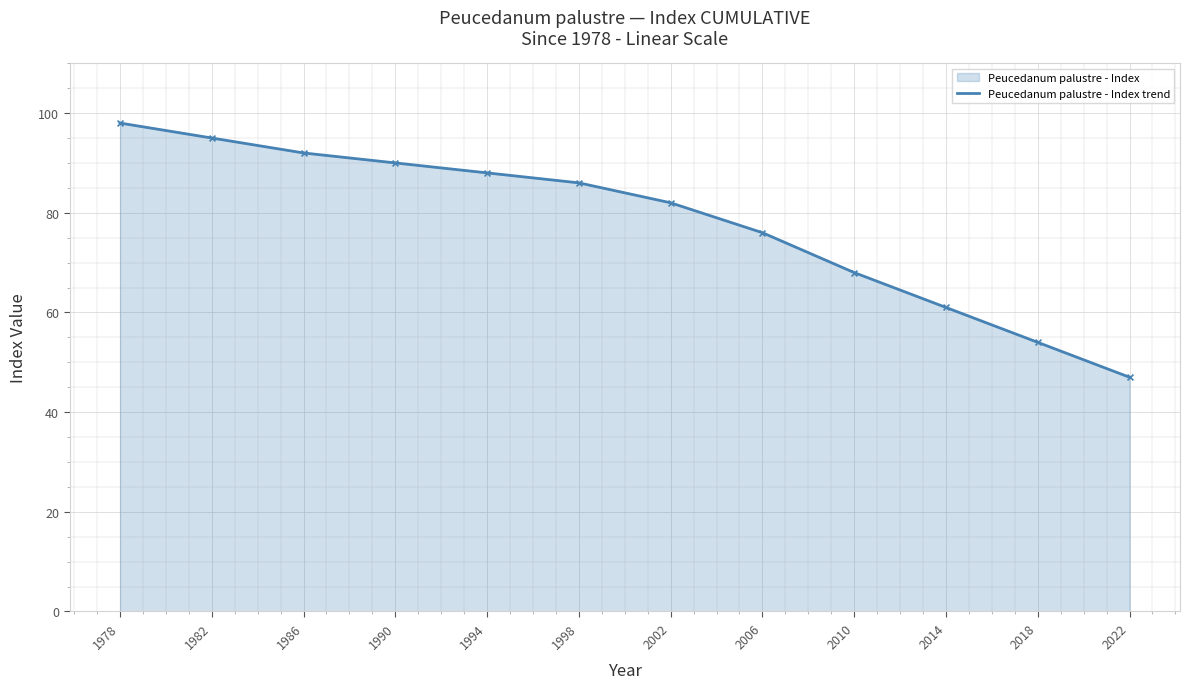

Which has a higher value, 2010 or 2018?

2010